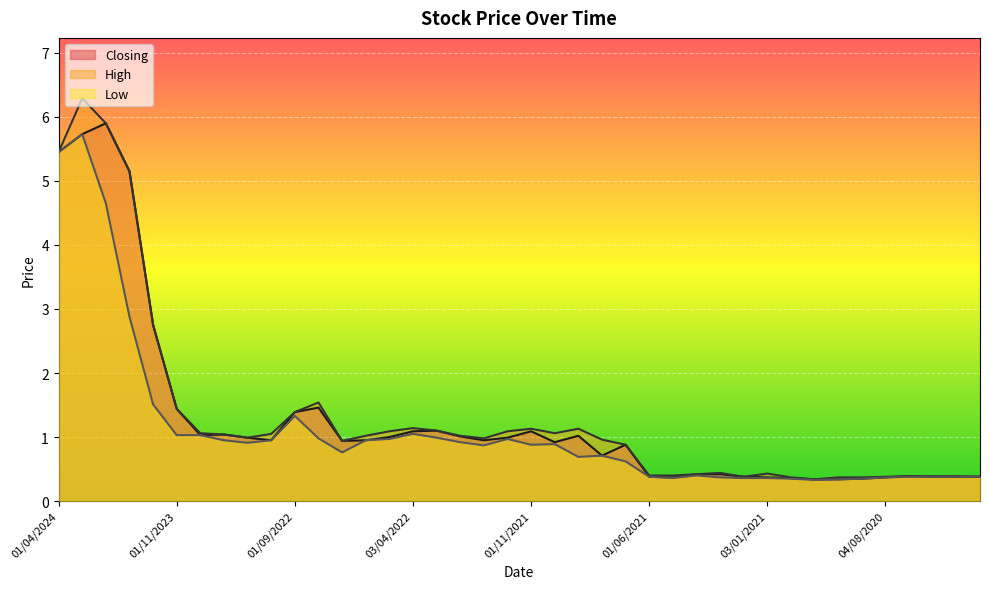

What are all the series names shown in the legend?

Closing, High, Low